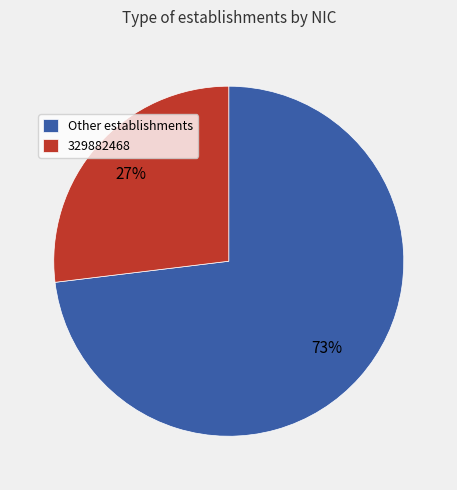

What is the ratio of the value at 329882468 to the value at Other establishments?

0.4